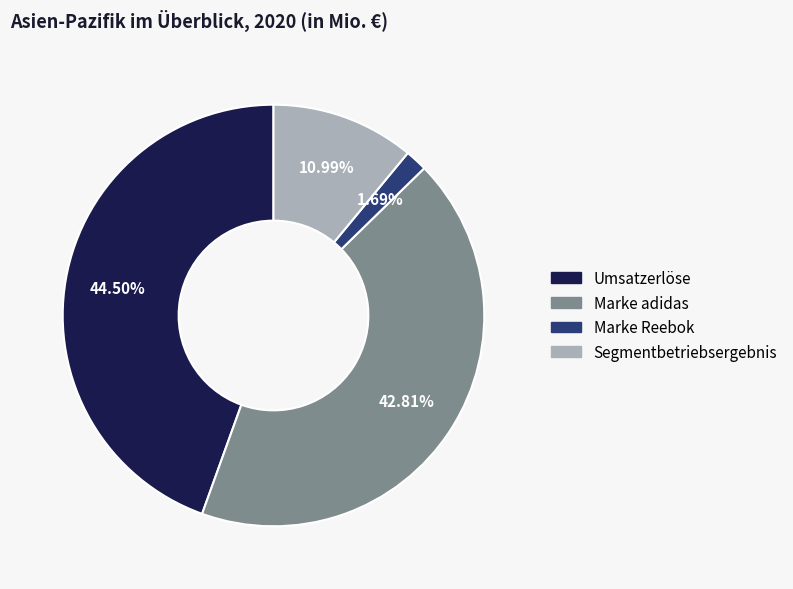

Rank the categories by value from highest to lowest.

Umsatzerlöse, Marke adidas, Segmentbetriebsergebnis, Marke Reebok